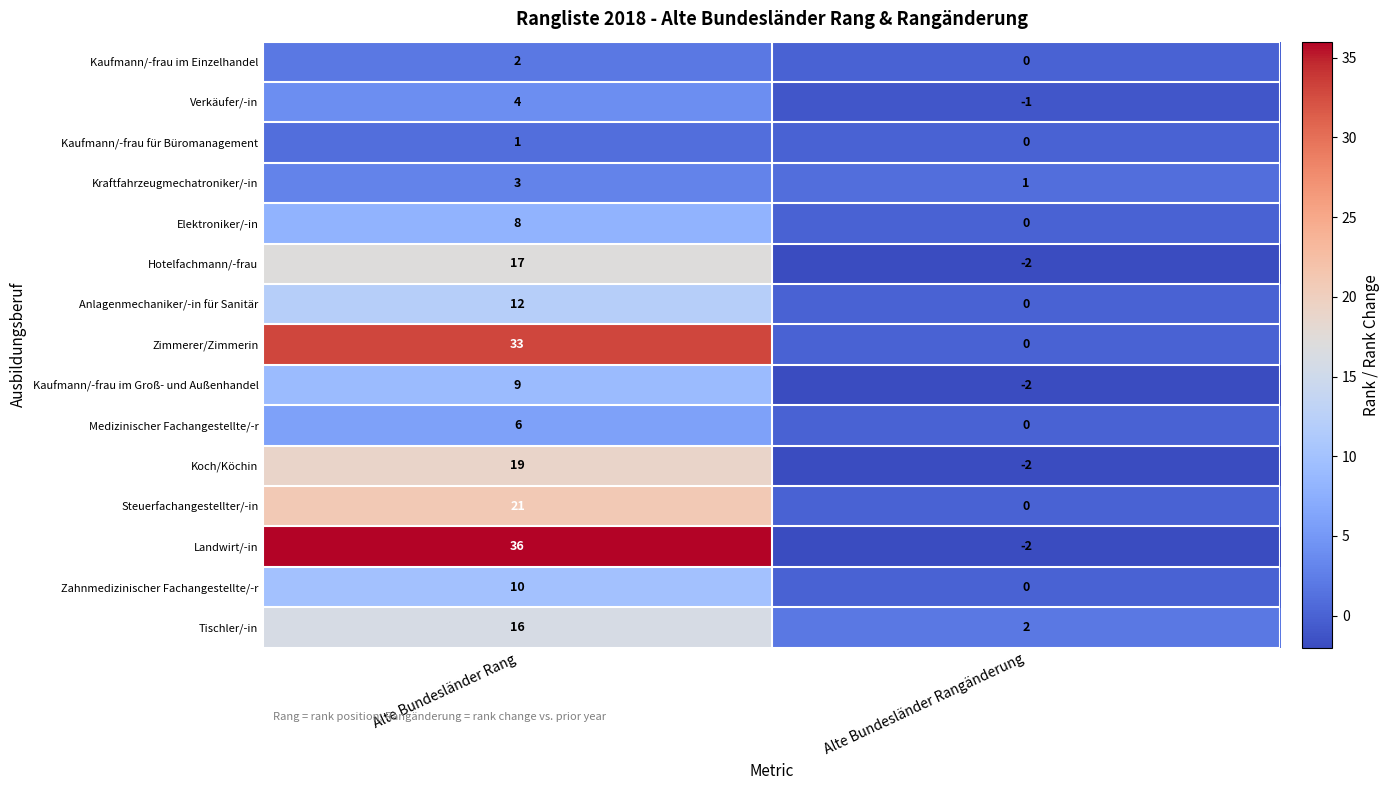

True or false: Koch/Köchin has a value of -3 at Alte Bundesländer Rangänderung.

False